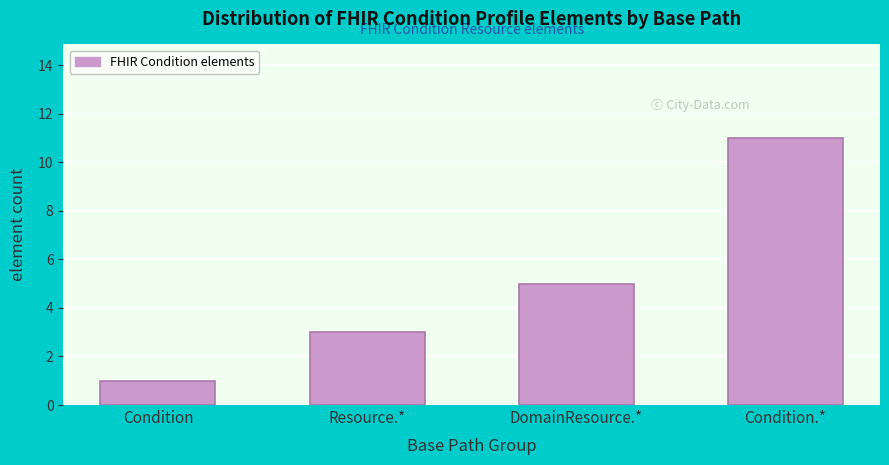

Reading left to right, extract all data points from this chart.

1	3	5	11